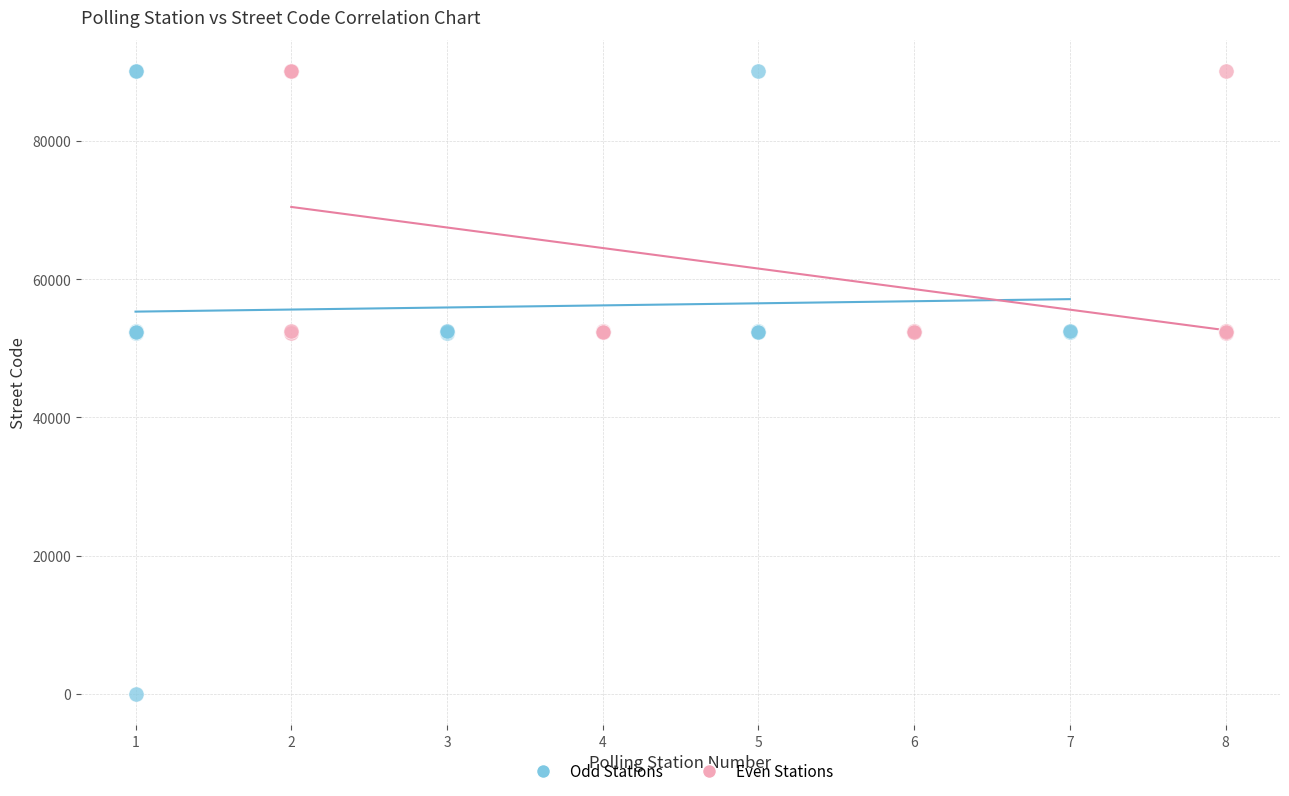

Which series reaches the minimum Y coordinate?

Odd Stations